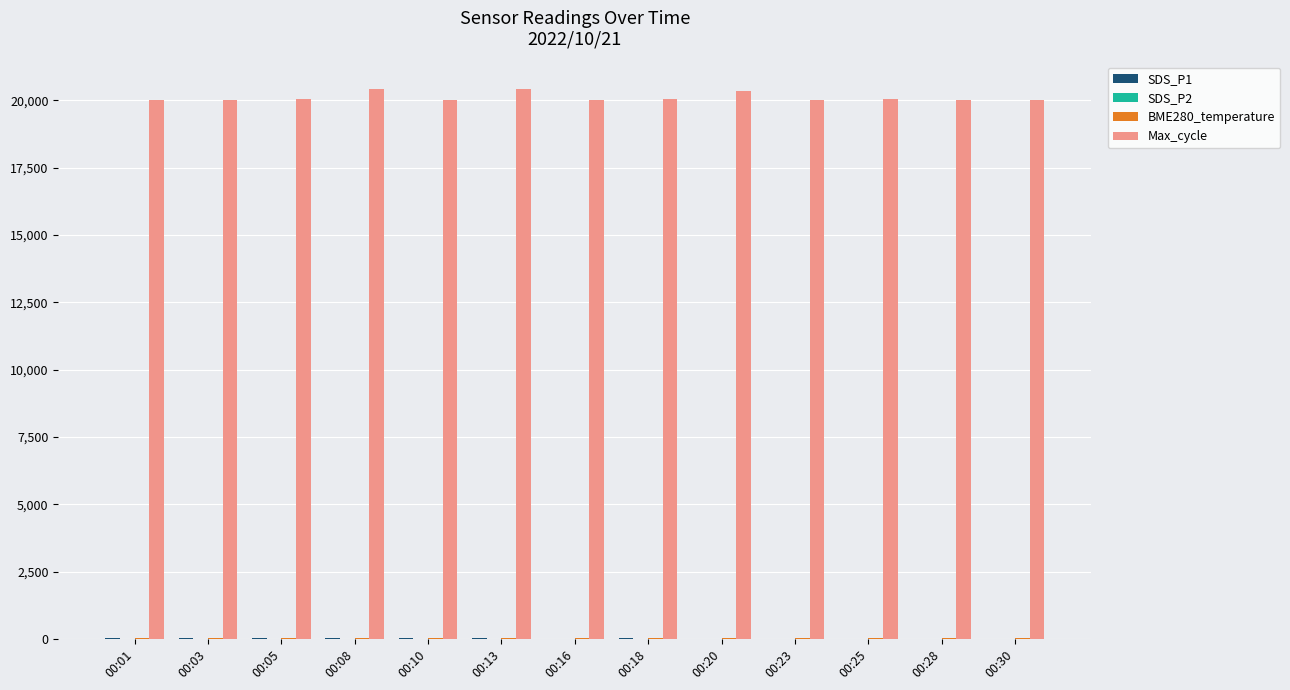

Are the bars horizontal?

No